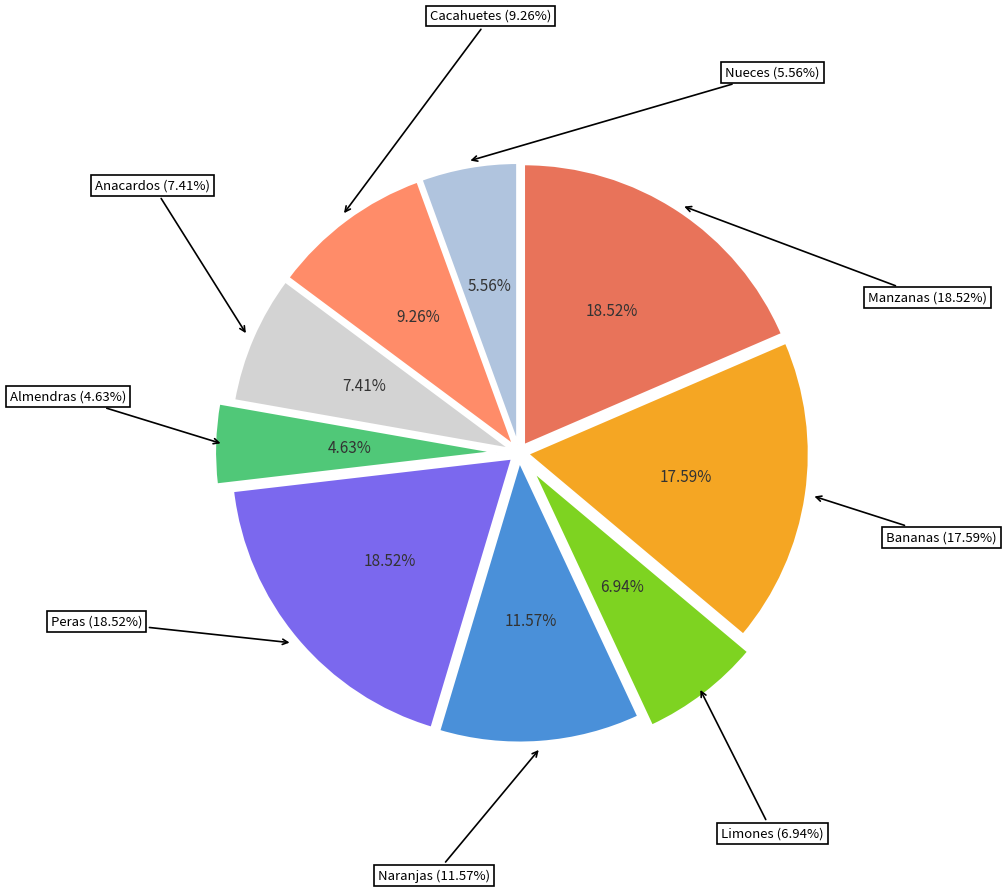

Combined, do Cacahuetes and Limones account for over 50%?

No